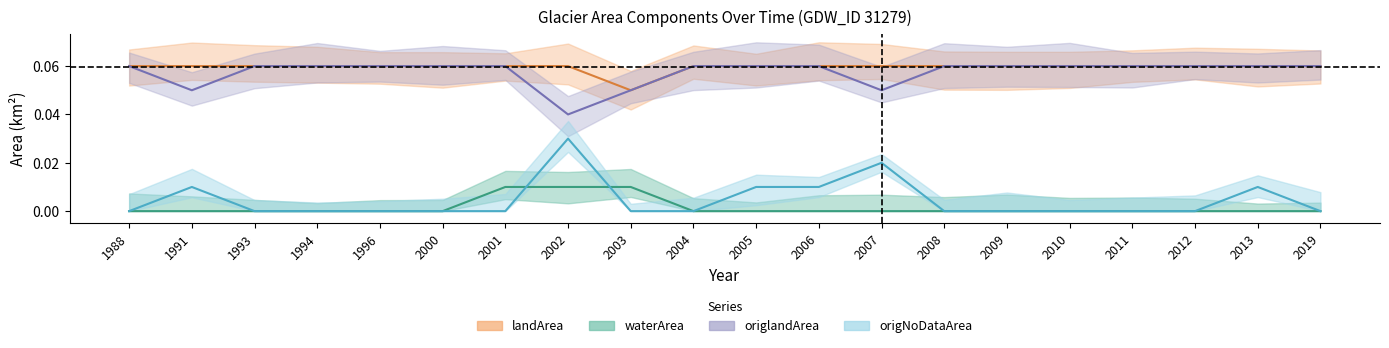

True or false: origlandArea has more than 2 points higher than both neighbors.

False